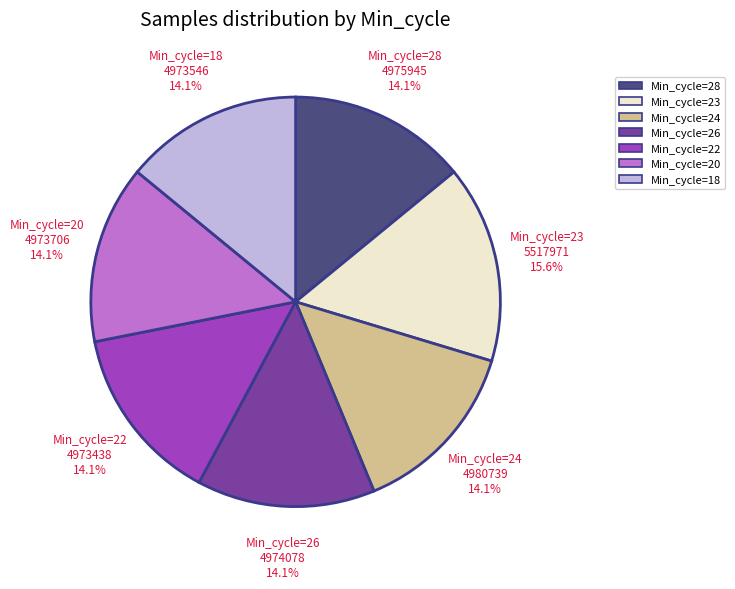

What percentage is NOT represented by Min_cycle=20?

85.9%